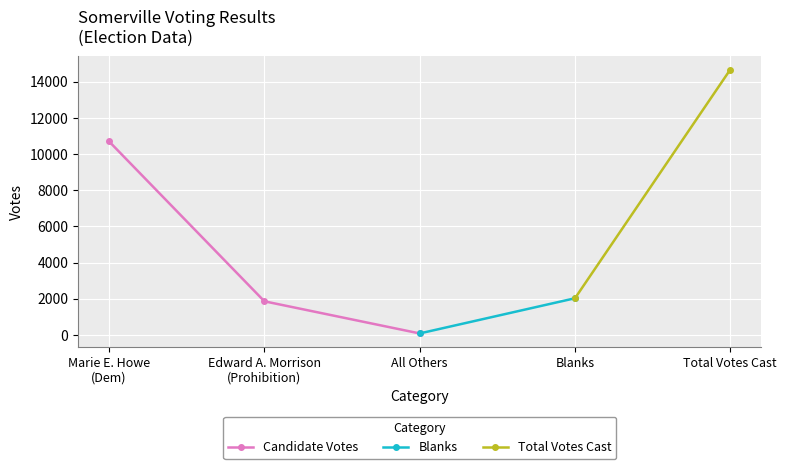

Which series has the largest range (max minus min)?

Total Votes Cast